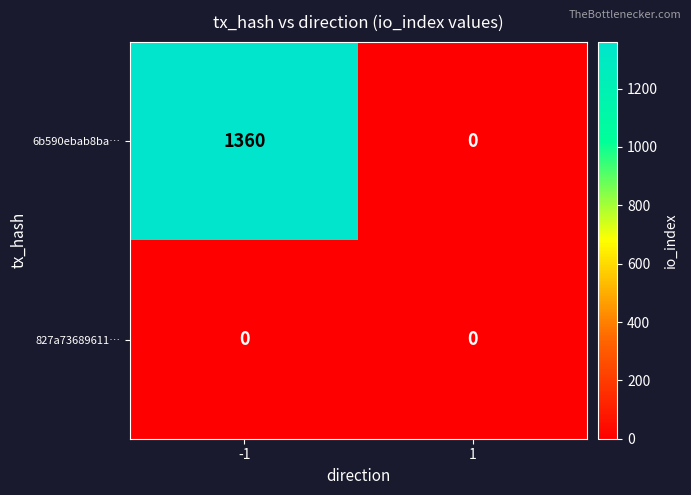

Count the number of data series in this chart.

2